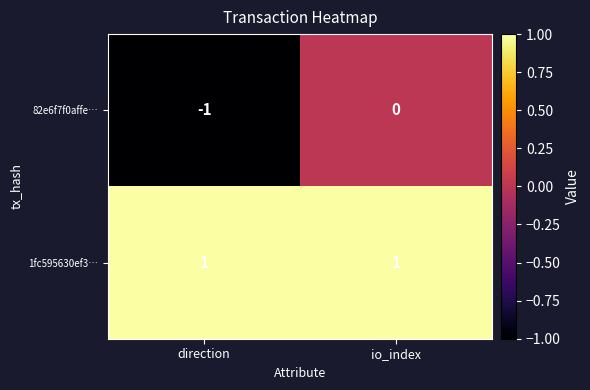

At io_index, list the series in order from largest to smallest.

1fc595630ef3…, 82e6f7f0affe…